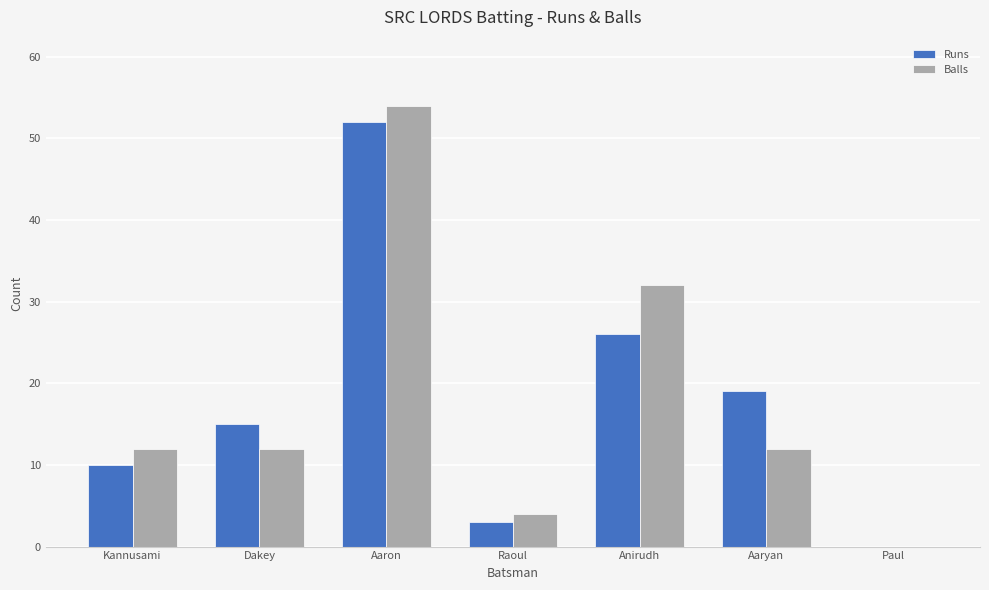

At which category does the chart reach its peak across all series?

Aaron